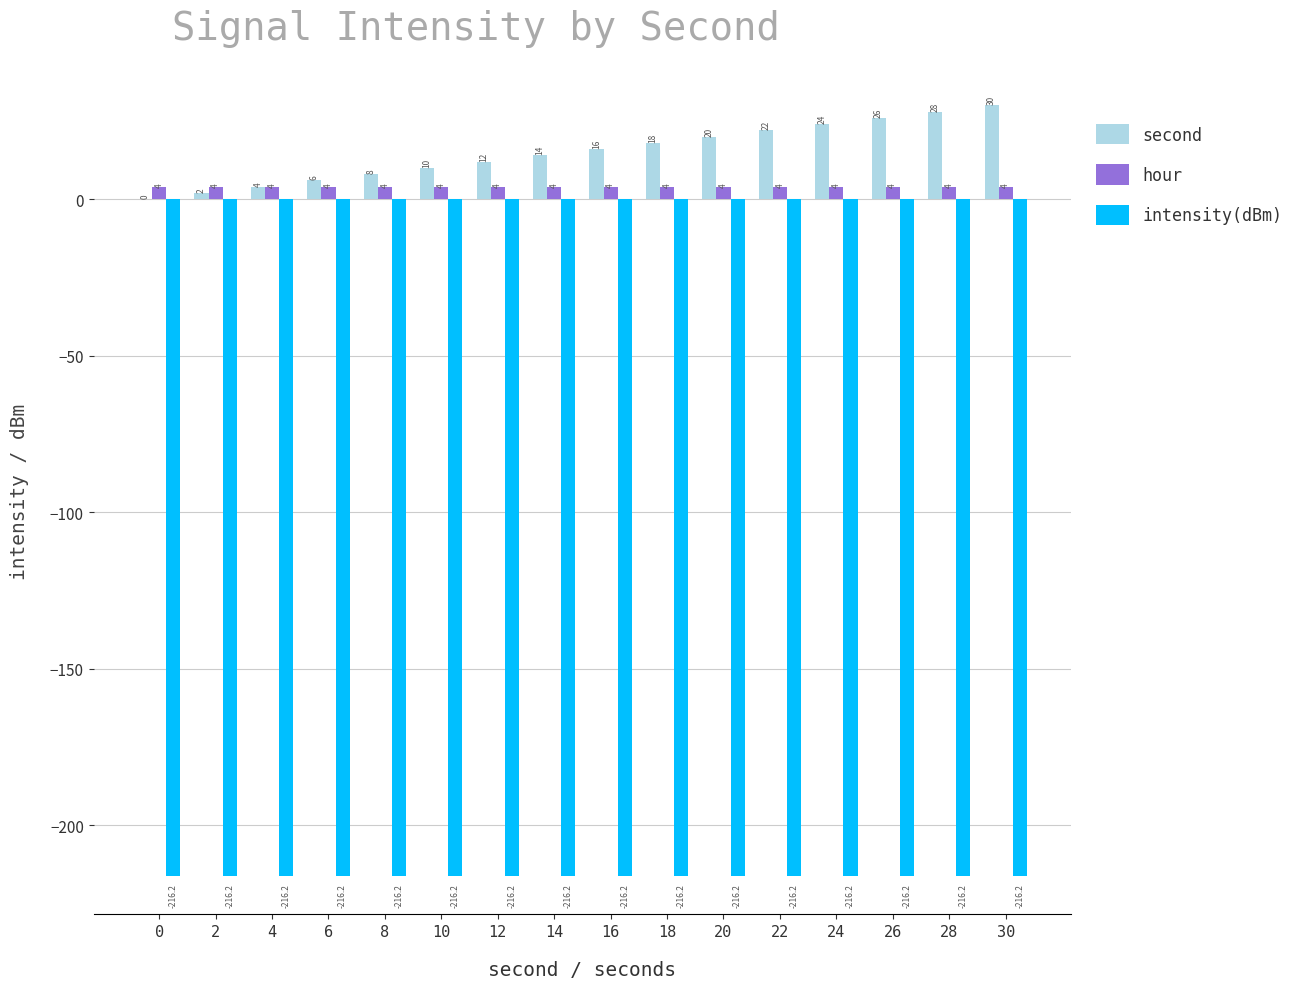

Reading left to right, what are all the values shown in this chart?

second: 0=0.0	2=2.0	4=4.0	6=6.0	8=8.0	10=10.0	12=12.0	14=14.0	16=16.0	18=18.0	20=20.0	22=22.0	24=24.0	26=26.0	28=28.0	30=30.0
hour: 0=4.0	2=4.0	4=4.0	6=4.0	8=4.0	10=4.0	12=4.0	14=4.0	16=4.0	18=4.0	20=4.0	22=4.0	24=4.0	26=4.0	28=4.0	30=4.0
intensity(dBm): 0=-216.2	2=-216.2	4=-216.2	6=-216.2	8=-216.2	10=-216.2	12=-216.2	14=-216.2	16=-216.2	18=-216.2	20=-216.2	22=-216.2	24=-216.2	26=-216.2	28=-216.2	30=-216.2